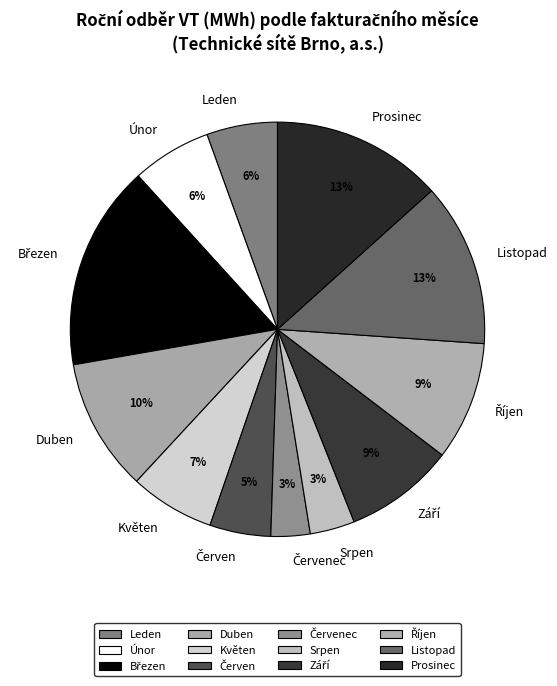

How many segments does this pie chart have?

12